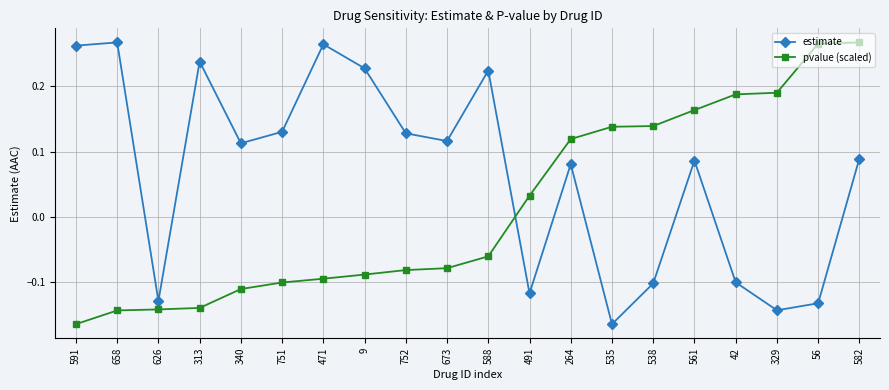

The estimate series shows 0.2 at 340. True or false?

False